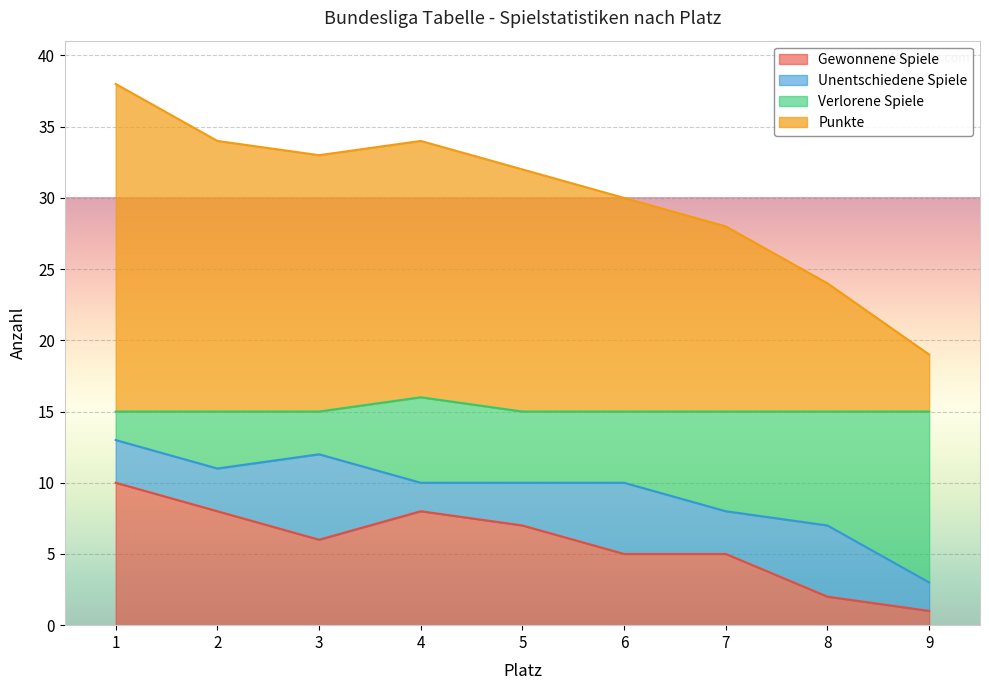

The Gewonnene Spiele series shows 5 at 7. True or false?

True